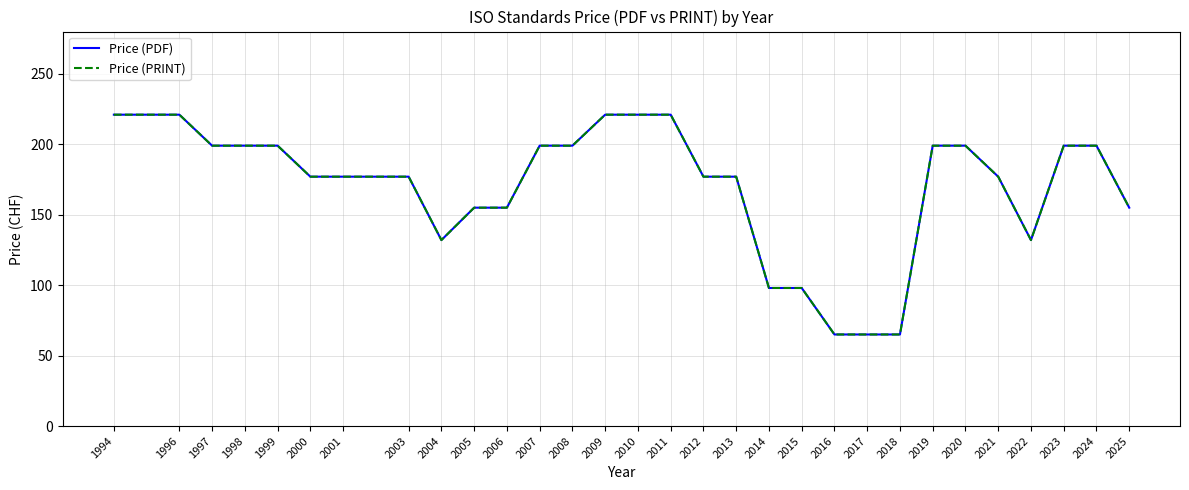

Does the chart display data point markers on the line(s)?

No